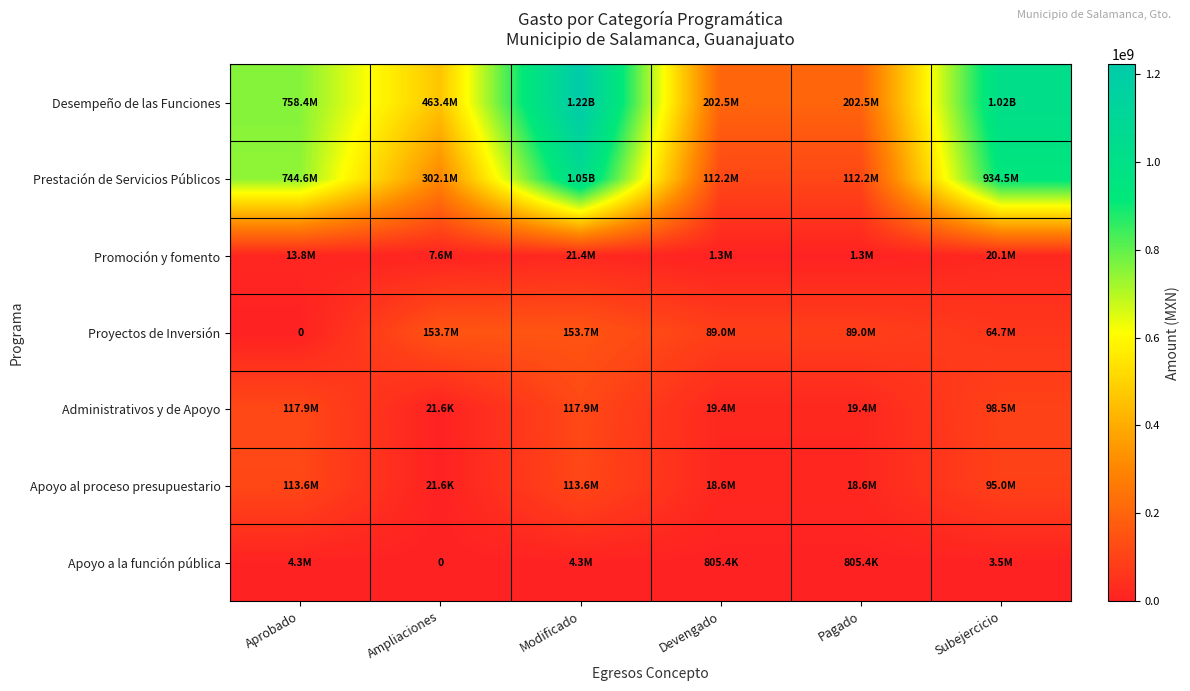

The value of Administrativos y de Apoyo at Devengado is 9526732.8. True or false?

False